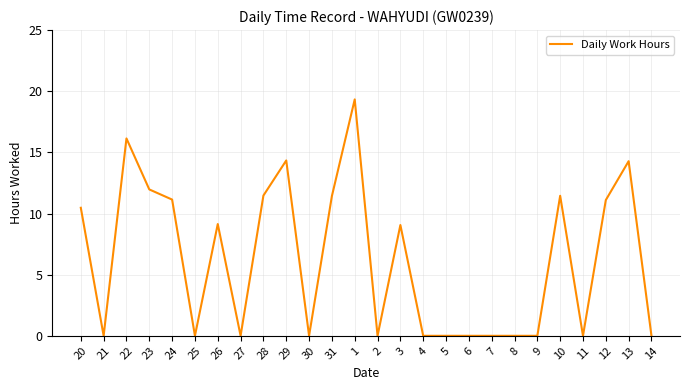

What is the greatest value displayed?

19.3